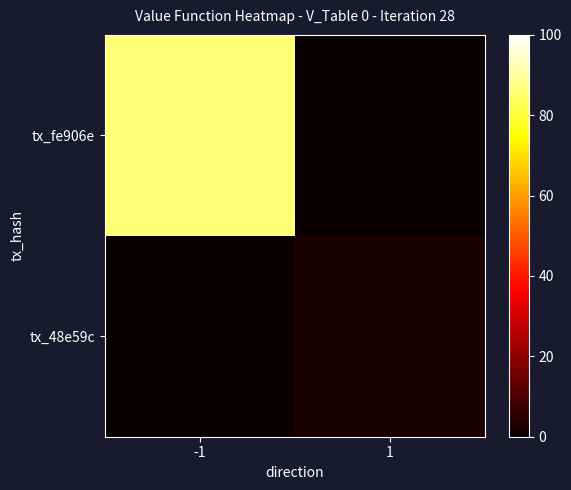

Which series has the largest total across all categories?

tx_fe906e